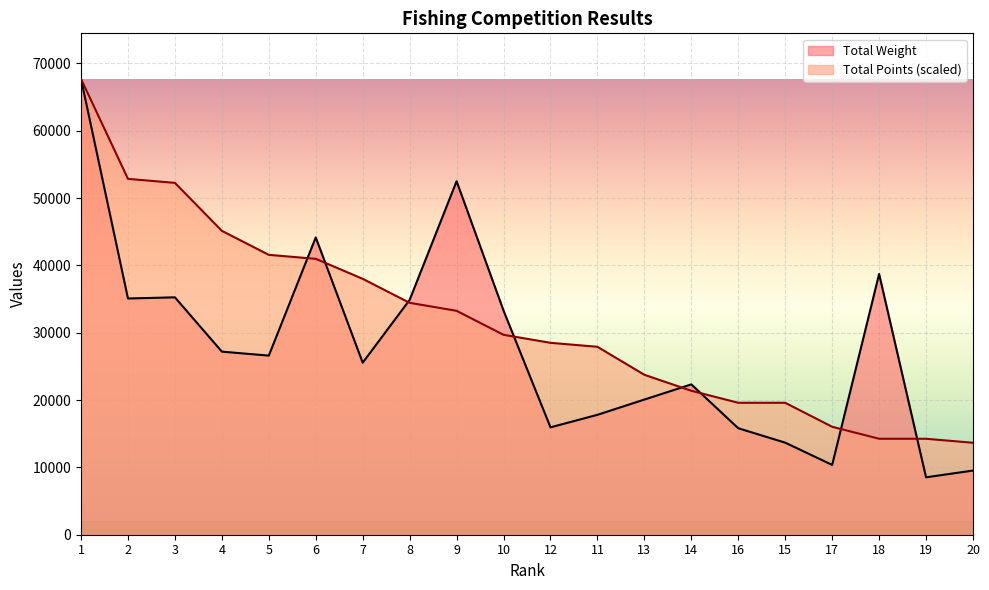

Reading right to left, extract all data points from this chart.

Total Weight: 20=9525.0	19=8525.0	18=38713.0	17=10365.0	15=13670.0	16=15810.0	14=22325.0	13=20070.0	11=17805.0	12=15945.0	10=33280.0	9=52491.0	8=34875.0	7=25545.0	6=44150.0	5=26595.0	4=27188.0	3=35250.0	2=35080.0	1=67685.0
Total Points: 20=13655.7	19=14249.5	18=14249.5	17=16030.7	15=19593.0	16=19593.0	14=21374.2	13=23749.1	11=27905.2	12=28498.9	10=29686.4	9=33248.8	8=34436.2	7=37998.6	6=40967.2	5=41561.0	4=45123.3	3=52248.1	2=52841.8	1=67685.0